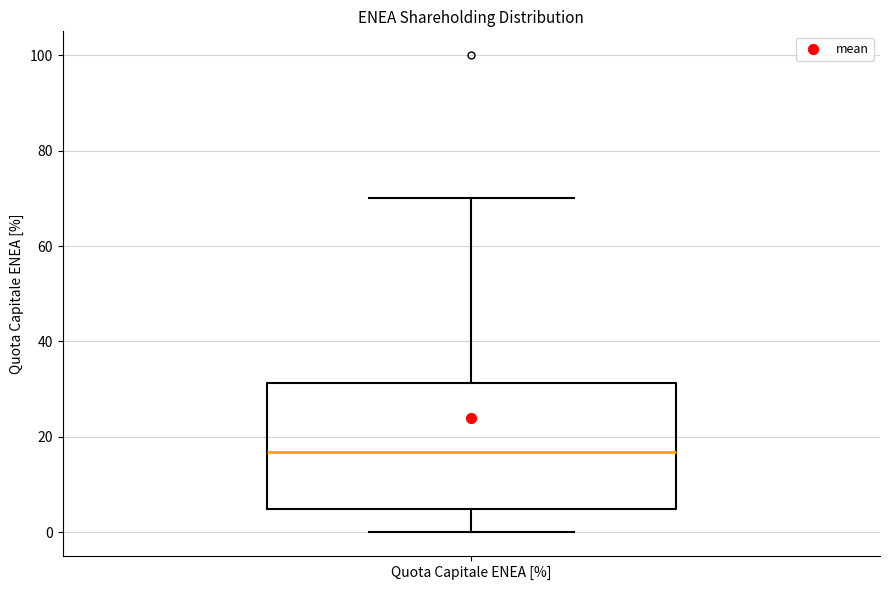

Read this box plot against the y-axis: the position of the median line, the range covered by the box, and the ends of both whiskers. The values are not printed on the chart, so give them approximately, as read against the axis.

median 16, box 4 to 32, whiskers 0 to 70